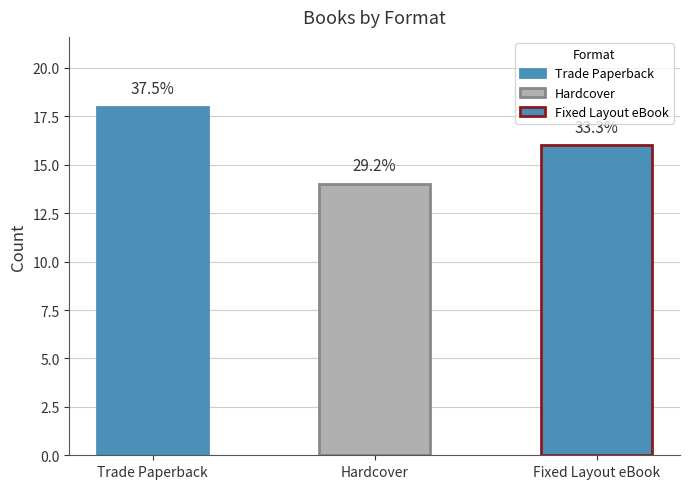

How many values are between 14 and 18?

3